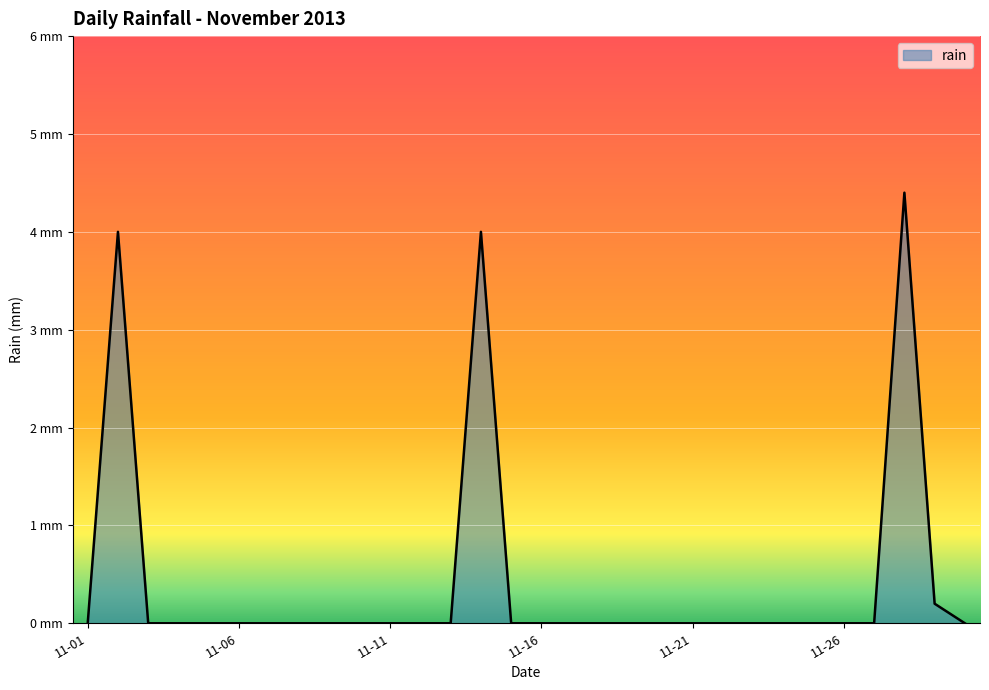

Does the chart have visible grid lines?

Yes